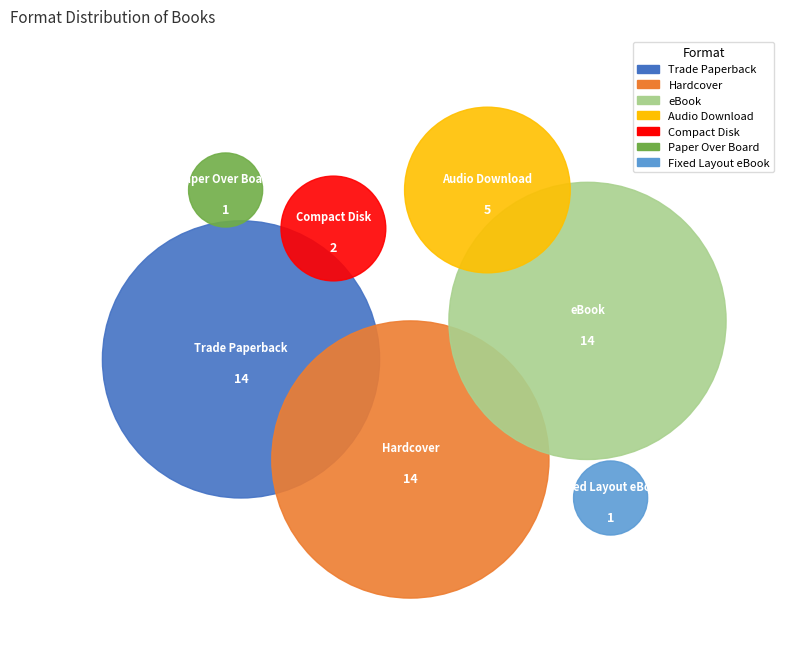

Is it true that eBook is 22% of the pie?

False